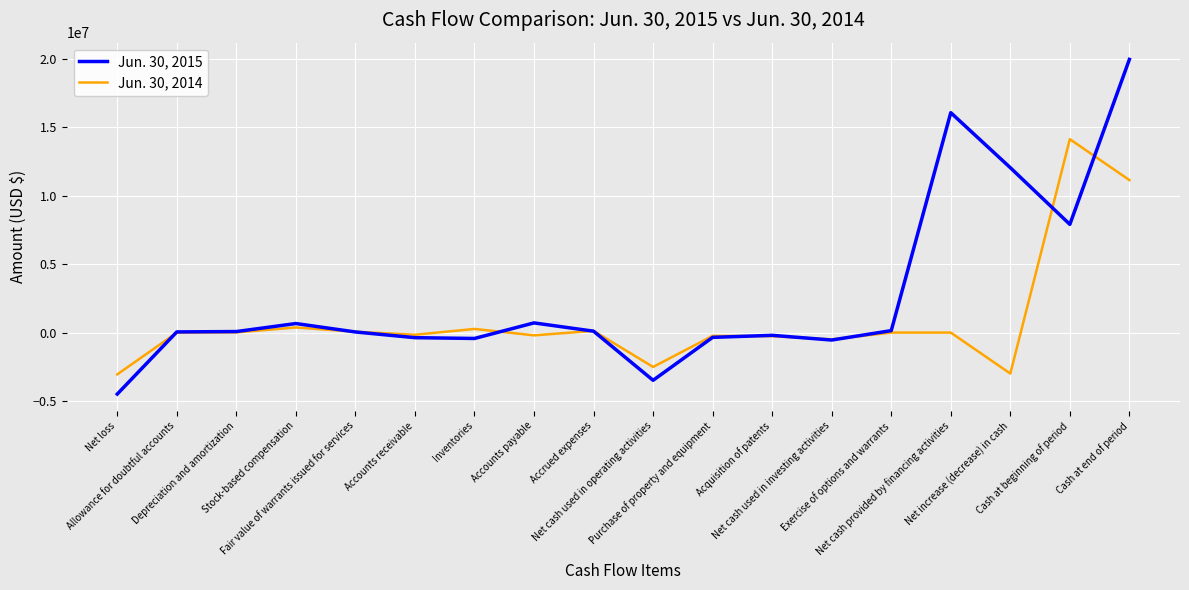

At which label does Jun. 30, 2014 first exceed 4990?

Depreciation and amortization